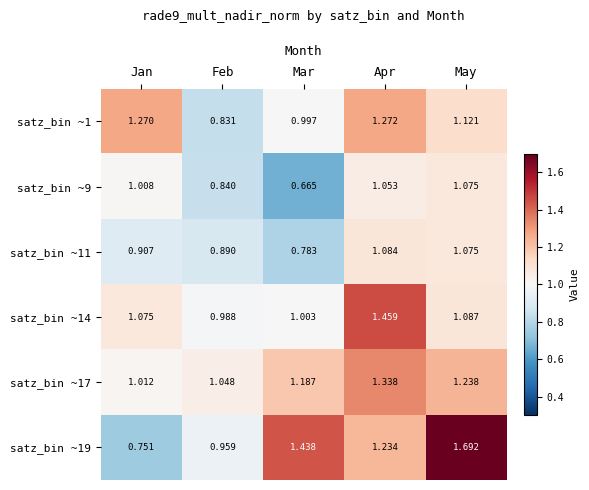

Which series has the largest total across all categories?

satz_bin ~19